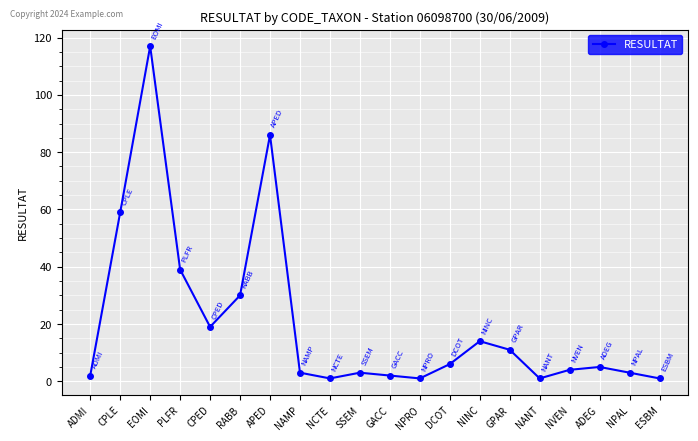

How many interior local valleys (lower than both neighbors) does the data have?

4